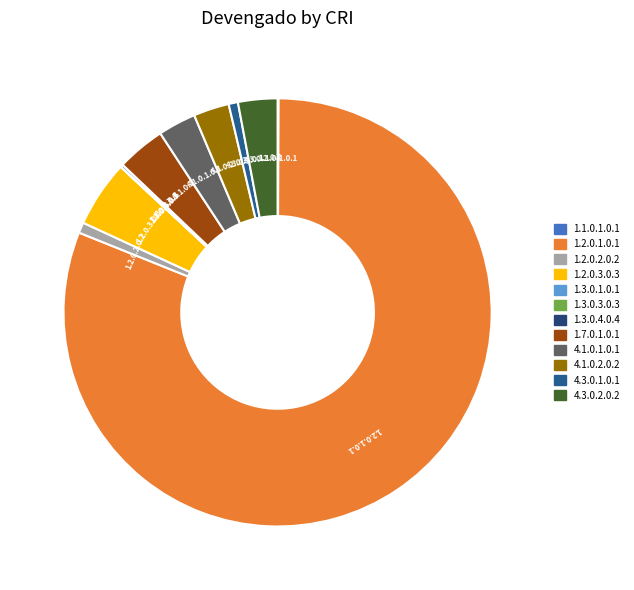

Which slice is the largest?

1.2.0.1.0.1